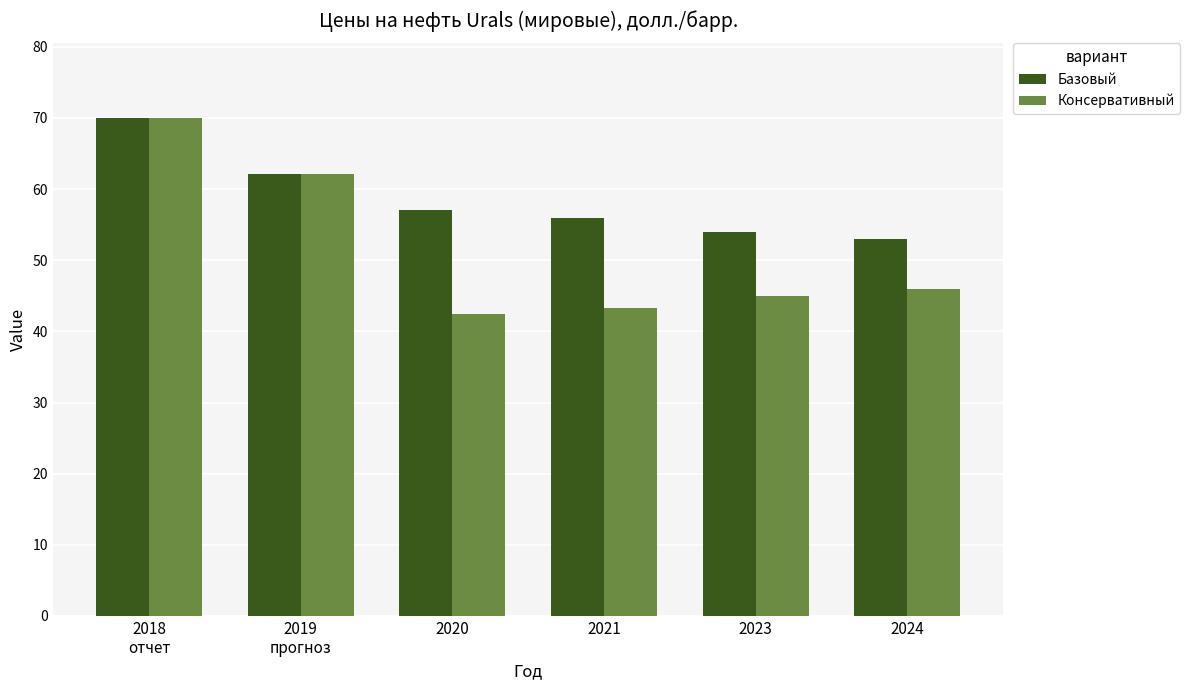

The Базовый series shows 18.5 at 2023. True or false?

False